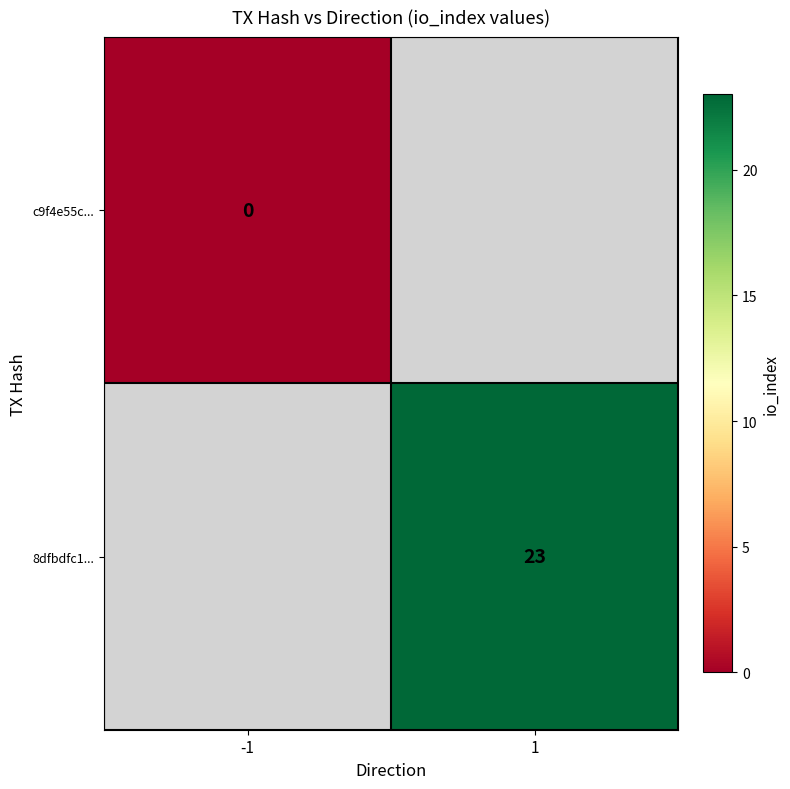

True or false: 8dfbdfc1... has a value of 12.7 at 1.

False